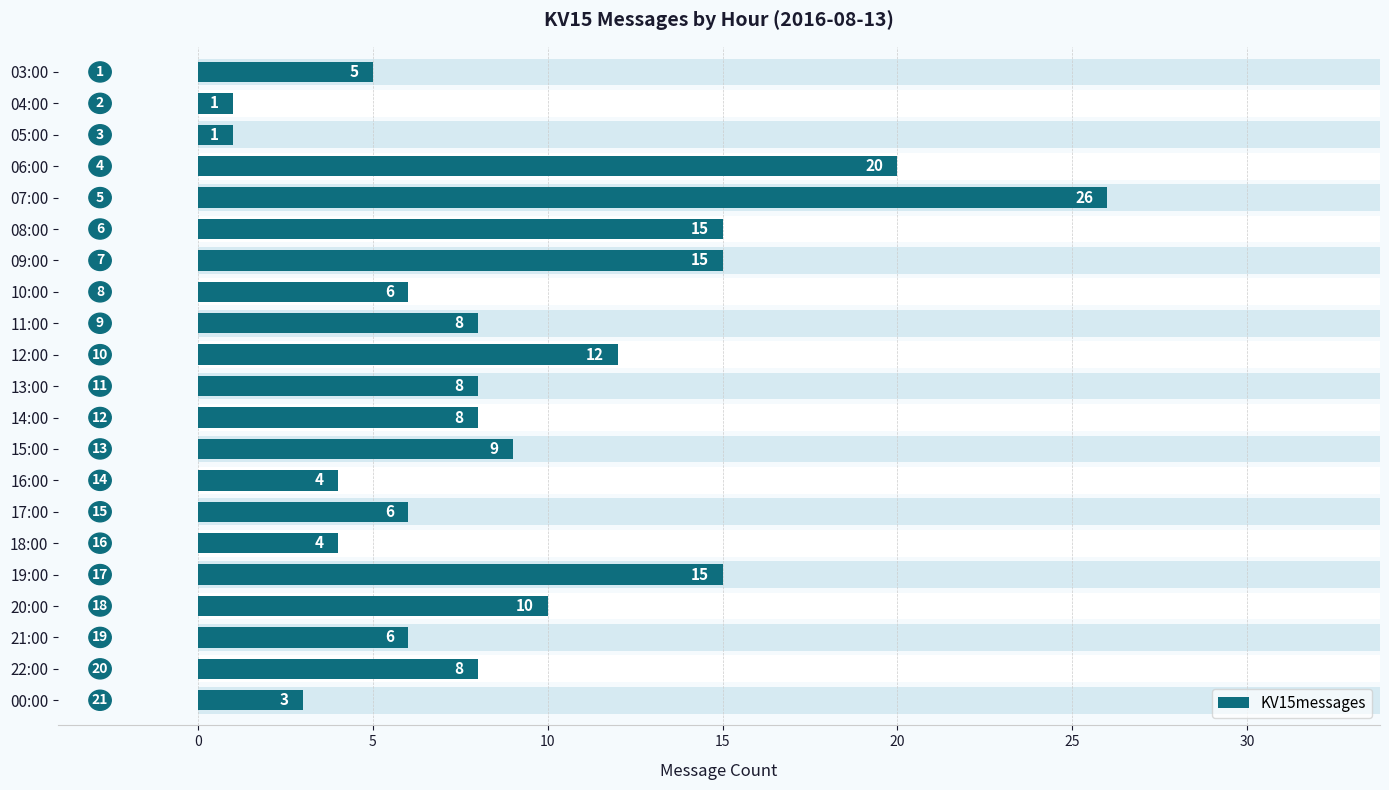

Does the chart contain any negative values?

No